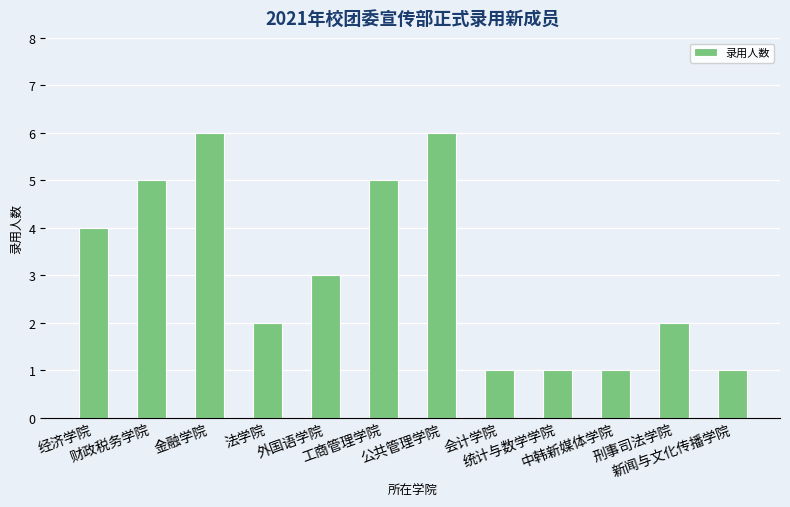

What is the difference between the maximum and second lowest values?

5